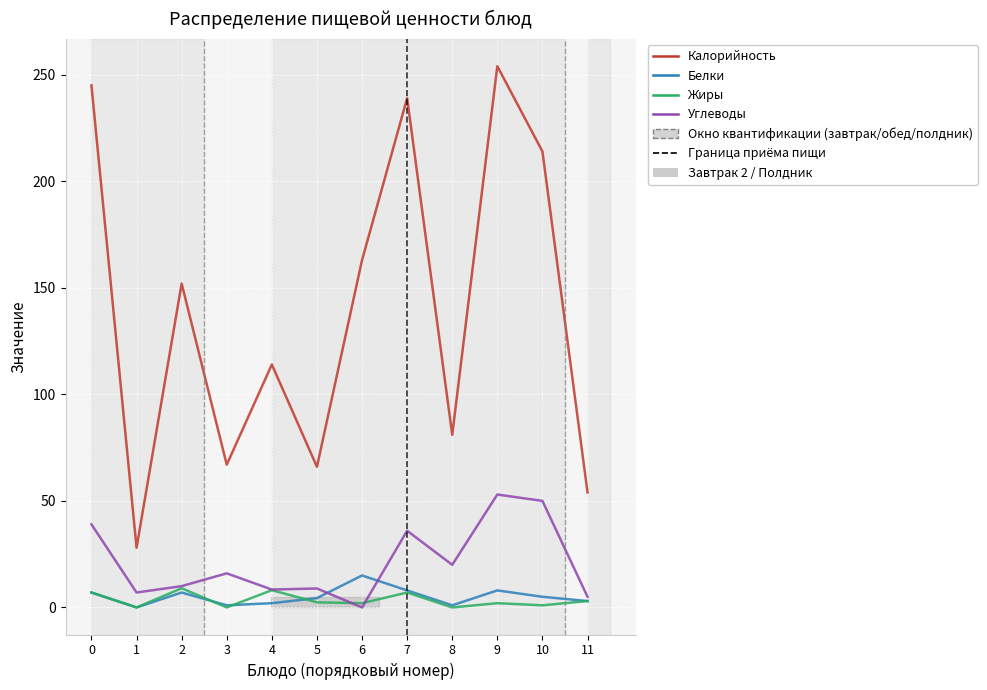

Which series has the widest spread of values?

Калорийность